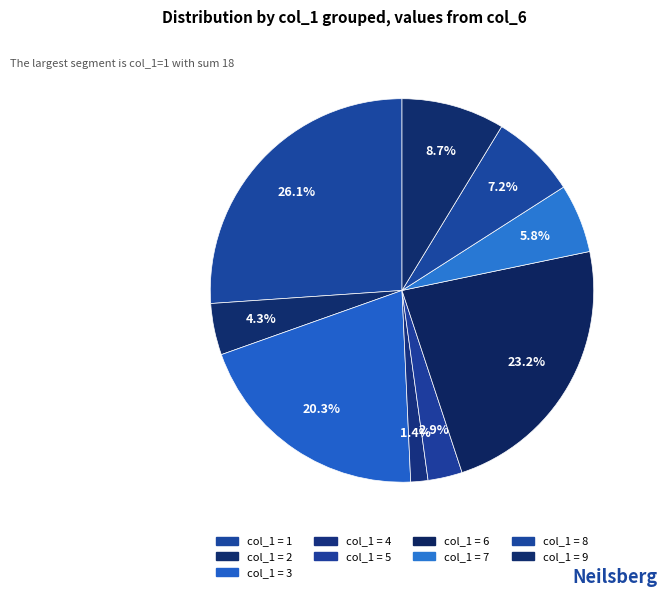

How many segments does this pie chart have?

9